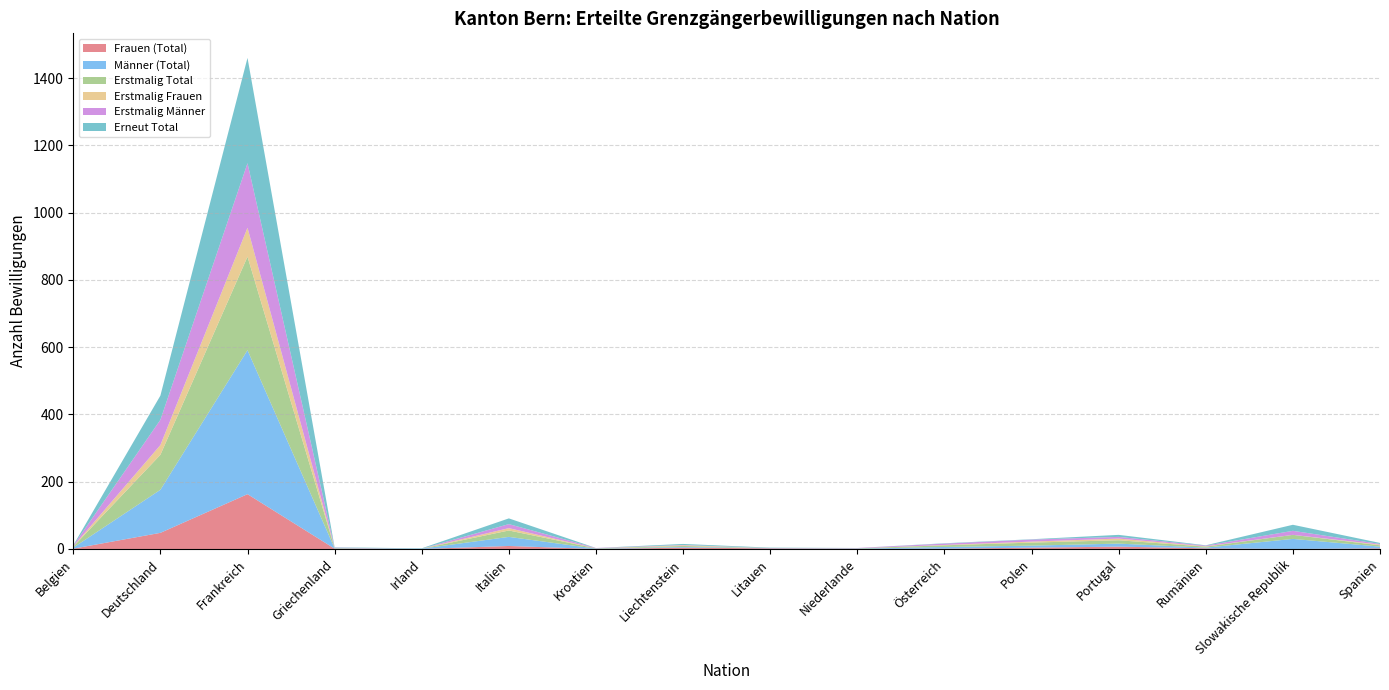

Reading left to right, extract all data points from this chart.

Frauen (Total): Belgien=1	Deutschland=48	Frankreich=163	Griechenland=1	Irland=0	Italien=9	Kroatien=0	Liechtenstein=4	Litauen=2	Niederlande=0	Österreich=1	Polen=4	Portugal=7	Rumänien=2	Slowakische Republik=0	Spanien=2
Männer (Total): Belgien=3	Deutschland=128	Frankreich=428	Griechenland=1	Irland=1	Italien=27	Kroatien=1	Liechtenstein=2	Litauen=1	Niederlande=1	Österreich=5	Polen=6	Portugal=9	Rumänien=2	Slowakische Republik=30	Spanien=5
Erstmalig Total: Belgien=3	Deutschland=104	Frankreich=278	Griechenland=1	Irland=0	Italien=19	Kroatien=1	Liechtenstein=3	Litauen=0	Niederlande=1	Österreich=5	Polen=9	Portugal=10	Rumänien=3	Slowakische Republik=12	Spanien=4
Erstmalig Frauen: Belgien=1	Deutschland=29	Frankreich=86	Griechenland=0	Irland=0	Italien=7	Kroatien=0	Liechtenstein=2	Litauen=0	Niederlande=0	Österreich=1	Polen=3	Portugal=5	Rumänien=1	Slowakische Republik=0	Spanien=2
Erstmalig Männer: Belgien=2	Deutschland=75	Frankreich=192	Griechenland=1	Irland=0	Italien=12	Kroatien=1	Liechtenstein=1	Litauen=0	Niederlande=1	Österreich=4	Polen=6	Portugal=5	Rumänien=2	Slowakische Republik=12	Spanien=2
Erneut Total: Belgien=1	Deutschland=72	Frankreich=313	Griechenland=1	Irland=1	Italien=17	Kroatien=0	Liechtenstein=3	Litauen=1	Niederlande=0	Österreich=1	Polen=1	Portugal=6	Rumänien=1	Slowakische Republik=18	Spanien=3